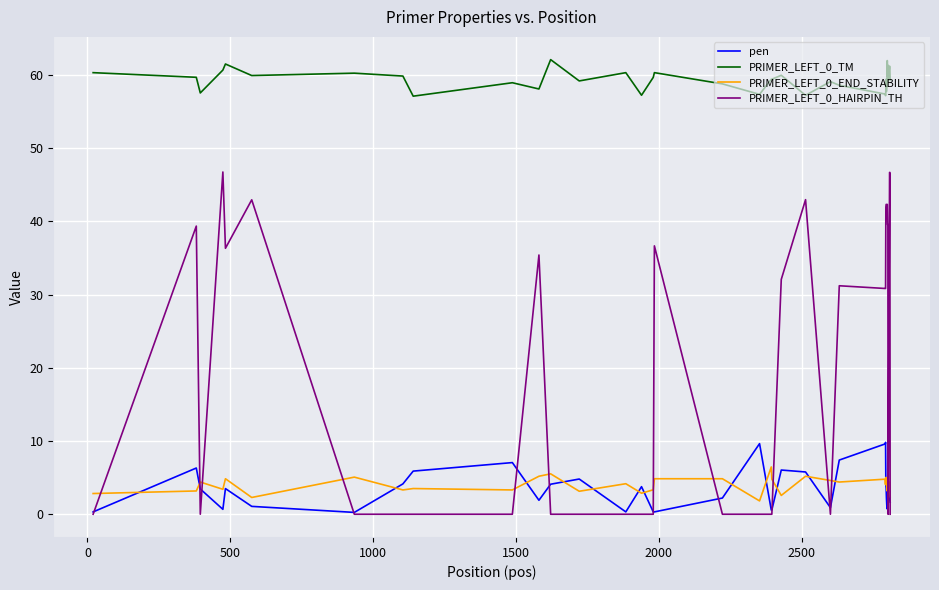

True or false: PRIMER_LEFT_0_HAIRPIN_TH and PRIMER_LEFT_0_TM cross at least once.

False